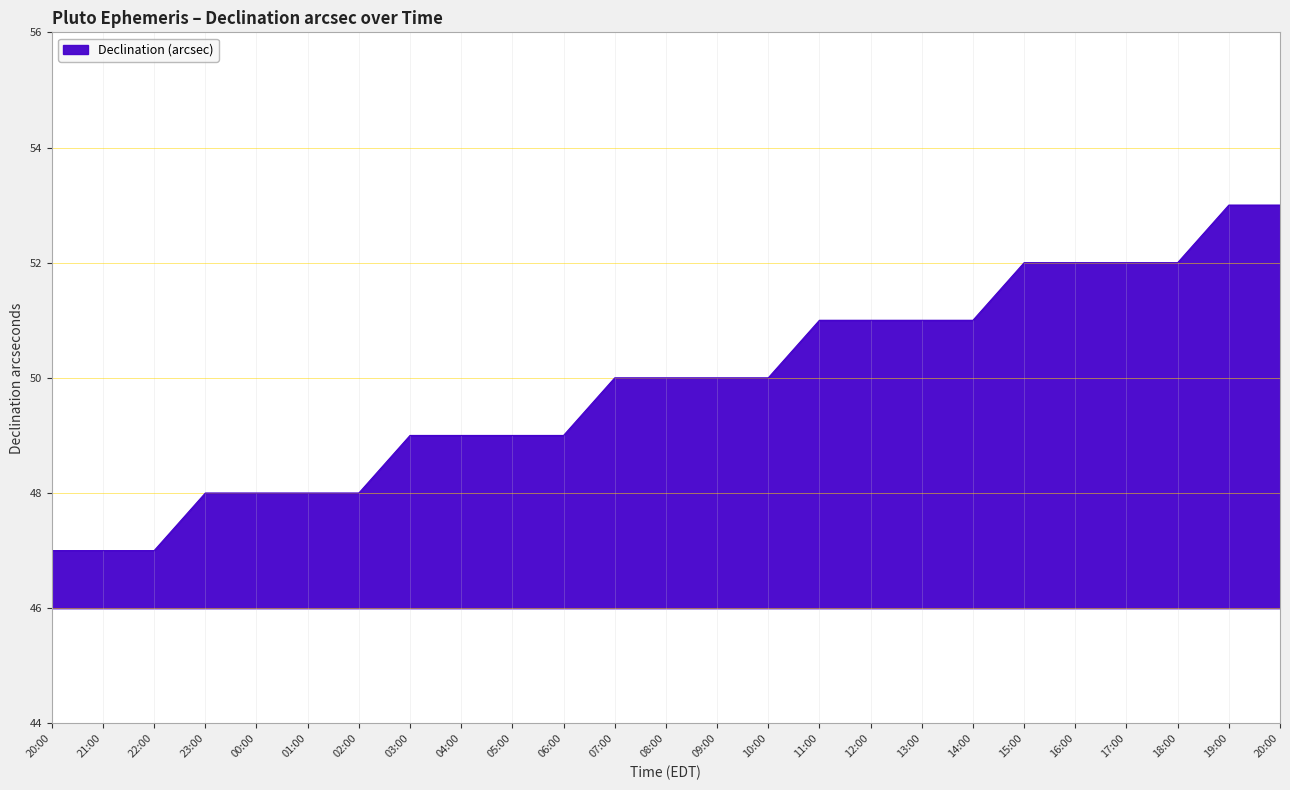

The value at 01:00 is 24. True or false?

False